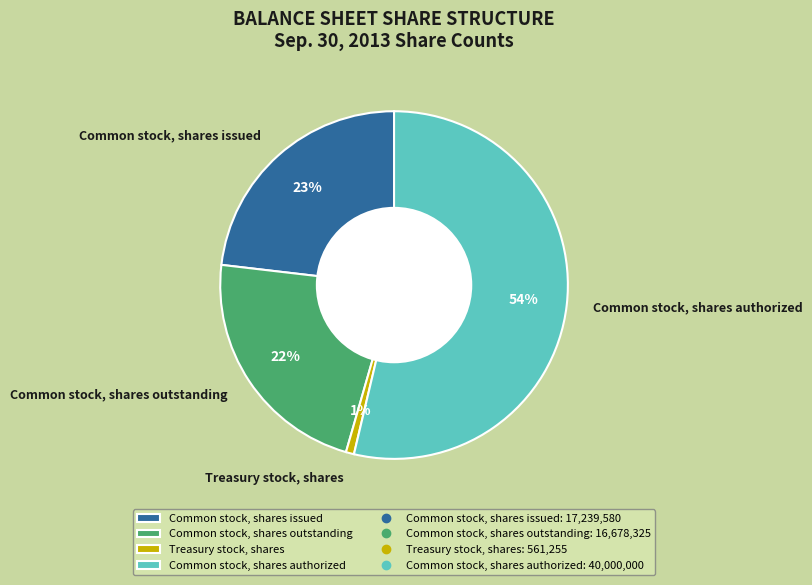

Which has a higher value, Treasury stock, shares or Common stock, shares authorized?

Common stock, shares authorized